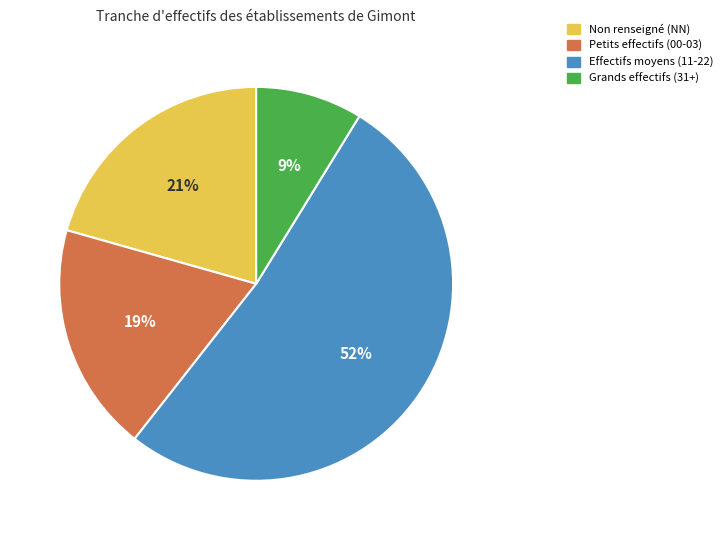

To the nearest percent, what is the difference between the largest and smallest slice percentages?

43%